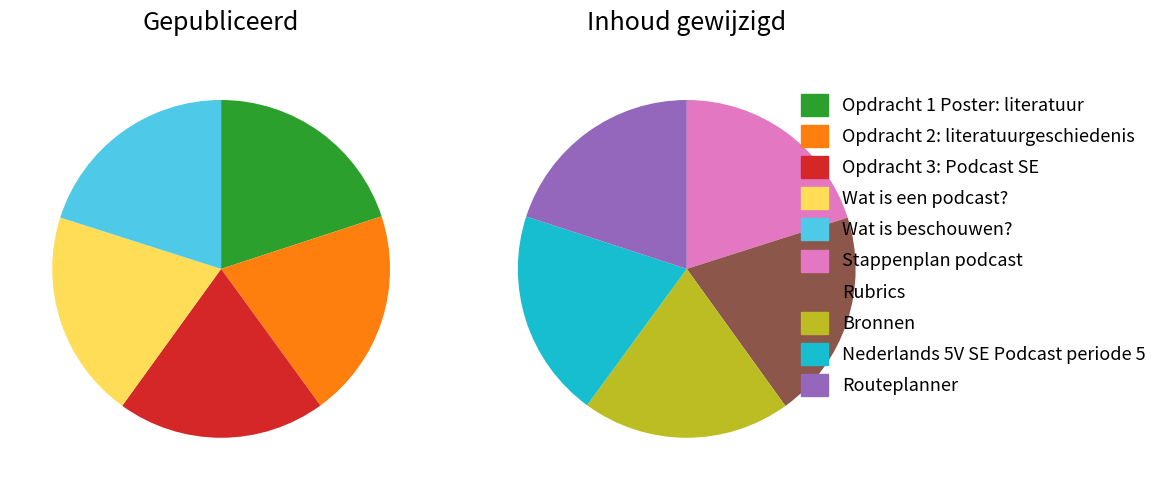

The Rubrics slice represents 1% of the pie. True or false?

False